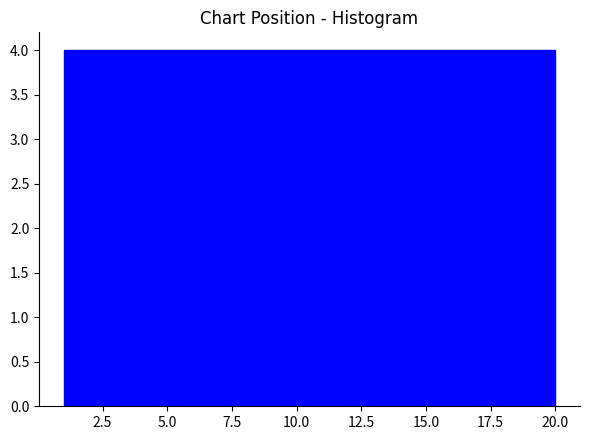

What is the height of the bar covering 4.8 to 8.6 on the x-axis? Neither the bar edges nor the heights are printed on the chart, so give them approximately, as read against the axes.

4